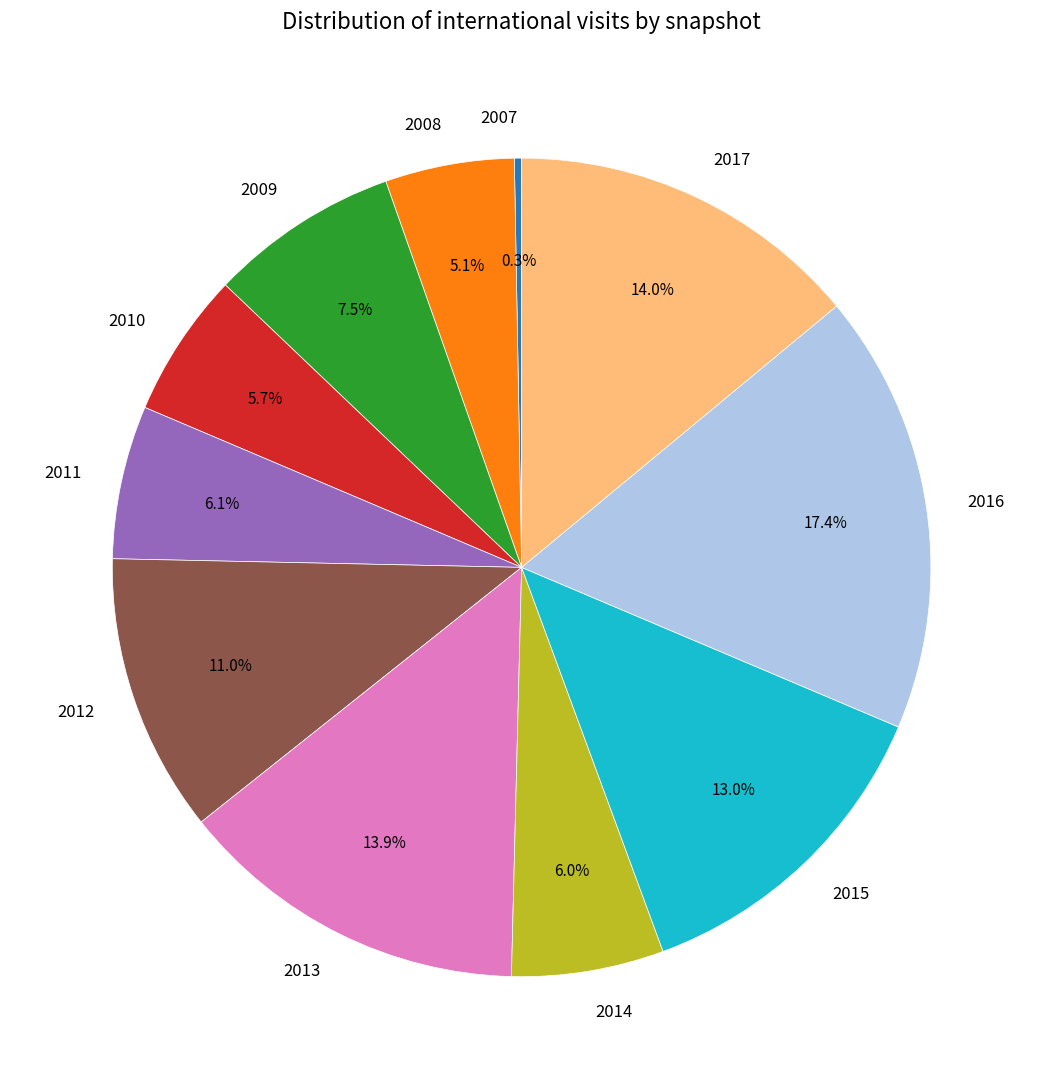

Approximately how many times larger is the value at 2009 compared to 2016?

0.4